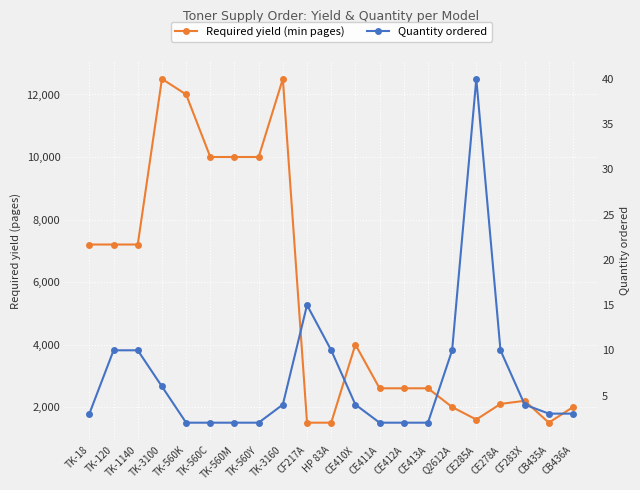

Reading left to right, extract all data points from this chart.

Required yield (min pages): 7200	7200	7200	12500	12000	10000	10000	10000	12500	1500	1500	4000	2600	2600	2600	2000	1600	2100	2200	1500	2000
Quantity ordered: 3	10	10	6	2	2	2	2	4	15	10	4	2	2	2	10	40	10	4	3	3